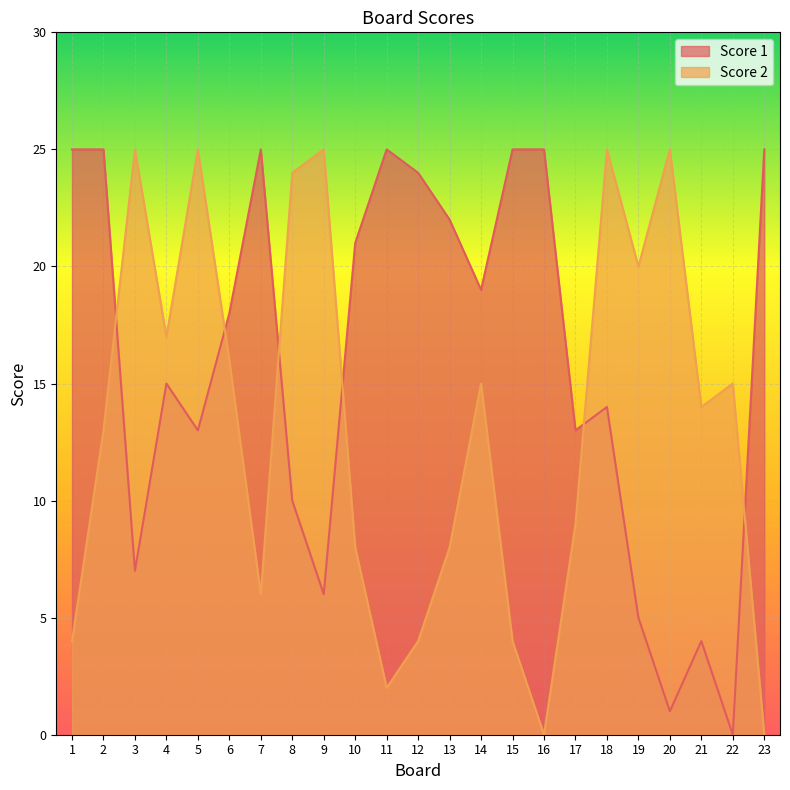

What are all the series names shown in the legend?

Score 1, Score 2